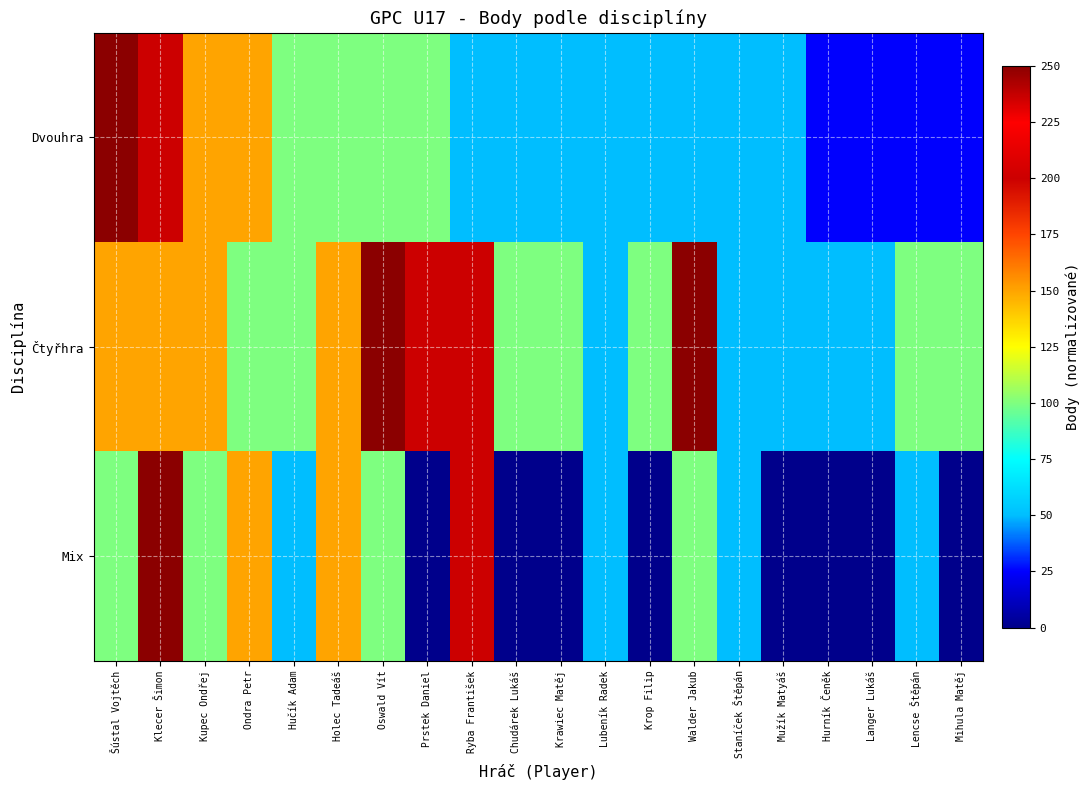

Reading left to right, list all the values displayed in this chart.

Dvouhra: Šústal Vojtěch=1.0	Klecer Šimon=0.8	Kupec Ondřej=0.6	Ondra Petr=0.6	Hučík Adam=0.4	Holec Tadeáš=0.4	Oswald Vít=0.4	Prstek Daniel=0.4	Ryba František=0.2	Chudárek Lukáš=0.2	Krawiec Matěj=0.2	Lubeník Radek=0.2	Krop Filip=0.2	Walder Jakub=0.2	Staníček Štěpán=0.2	Mužík Matyáš=0.2	Hurník Čeněk=0.1	Langer Lukáš=0.1	Lencse Štěpán=0.1	Mihula Matěj=0.1
Čtyřhra: Šústal Vojtěch=0.6	Klecer Šimon=0.6	Kupec Ondřej=0.6	Ondra Petr=0.4	Hučík Adam=0.4	Holec Tadeáš=0.6	Oswald Vít=1.0	Prstek Daniel=0.8	Ryba František=0.8	Chudárek Lukáš=0.4	Krawiec Matěj=0.4	Lubeník Radek=0.2	Krop Filip=0.4	Walder Jakub=1.0	Staníček Štěpán=0.2	Mužík Matyáš=0.2	Hurník Čeněk=0.2	Langer Lukáš=0.2	Lencse Štěpán=0.4	Mihula Matěj=0.4
Mix: Šústal Vojtěch=0.4	Klecer Šimon=1.0	Kupec Ondřej=0.4	Ondra Petr=0.6	Hučík Adam=0.2	Holec Tadeáš=0.6	Oswald Vít=0.4	Prstek Daniel=0.0	Ryba František=0.8	Chudárek Lukáš=0.0	Krawiec Matěj=0.0	Lubeník Radek=0.2	Krop Filip=0.0	Walder Jakub=0.4	Staníček Štěpán=0.2	Mužík Matyáš=0.0	Hurník Čeněk=0.0	Langer Lukáš=0.0	Lencse Štěpán=0.2	Mihula Matěj=0.0